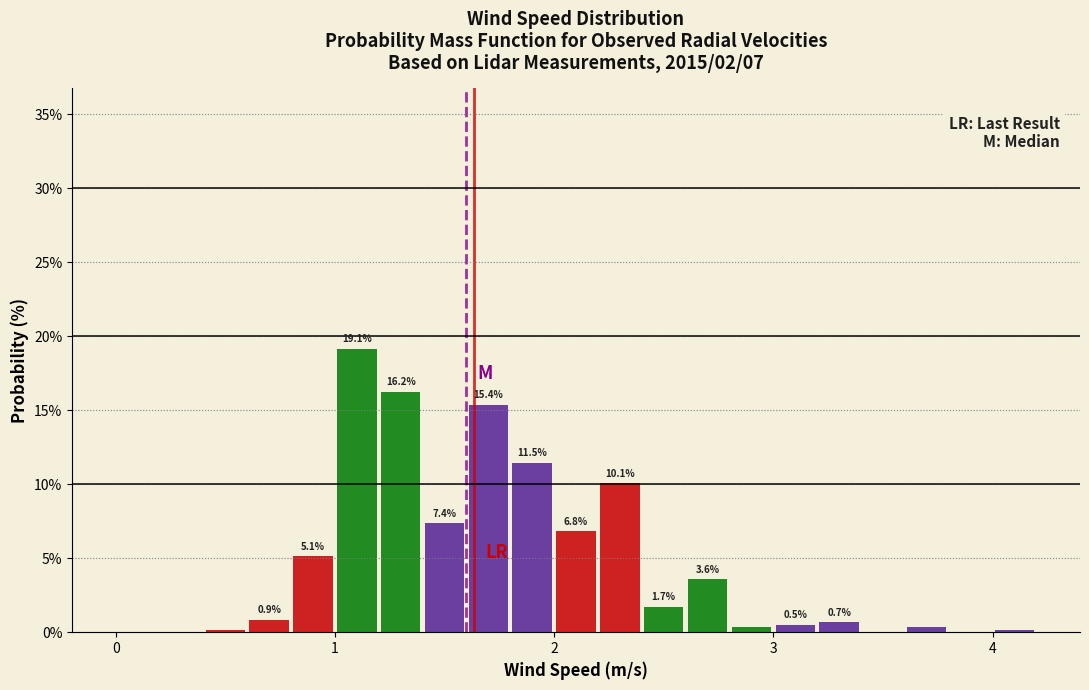

Read against the x-axis, roughly where is the centre of the tallest bar?

1.1